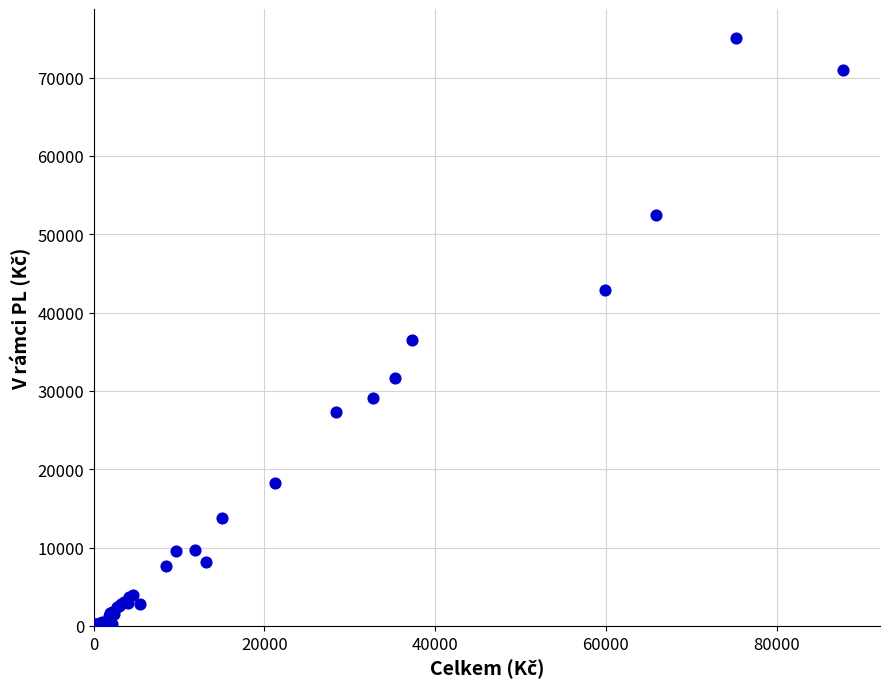

What Y value in the scatter plot is closest to 37498?

36529.2